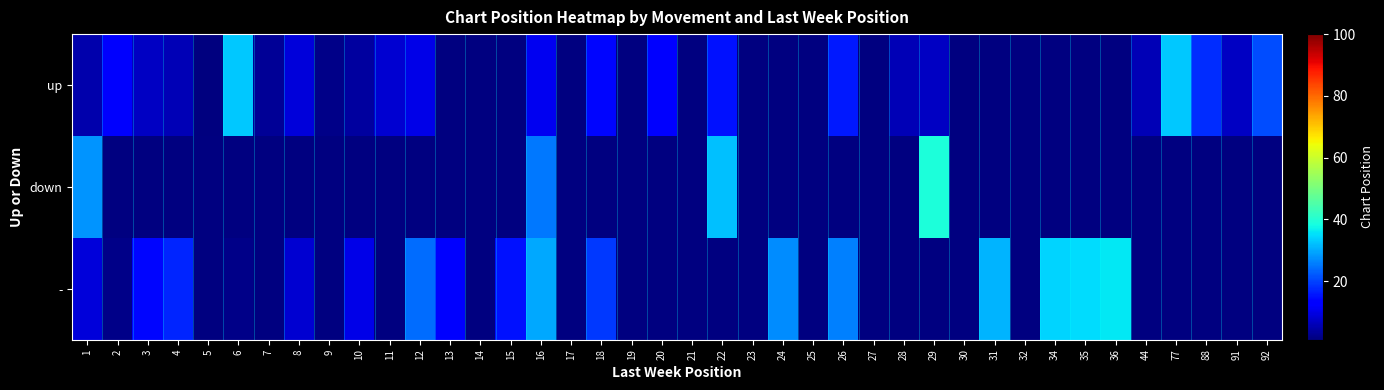

What is the difference between the second highest and second lowest values in the up series?

19.0